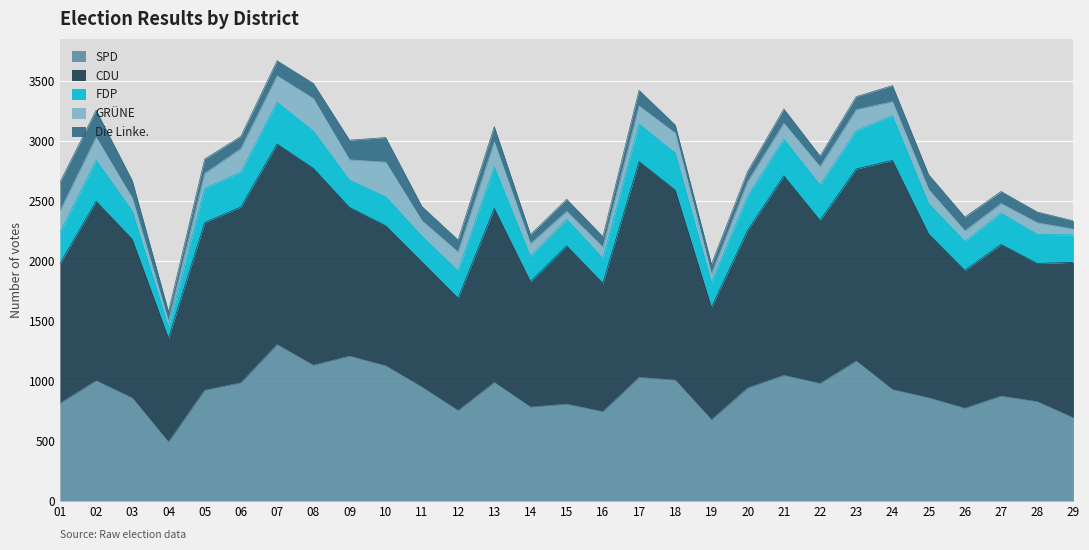

At which label is FDP closest to 233?

03